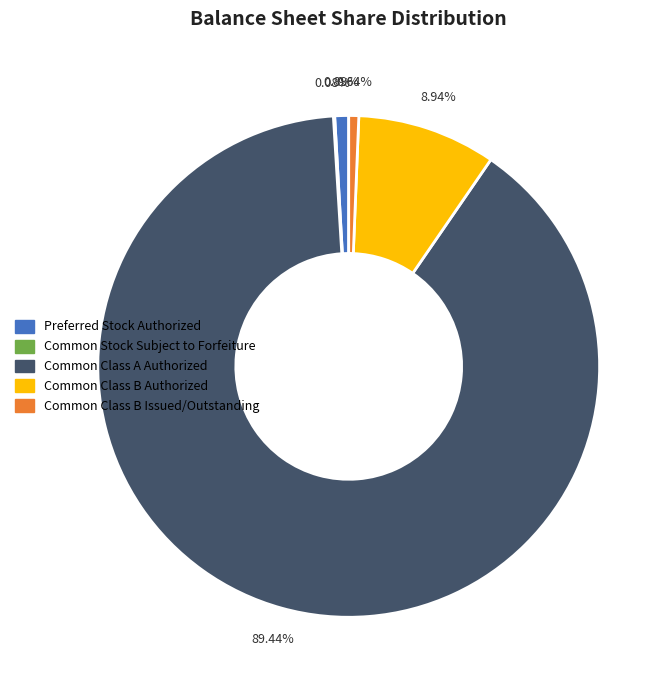

Which has a higher value, Common Class A Authorized or Common Class B Issued/Outstanding?

Common Class A Authorized